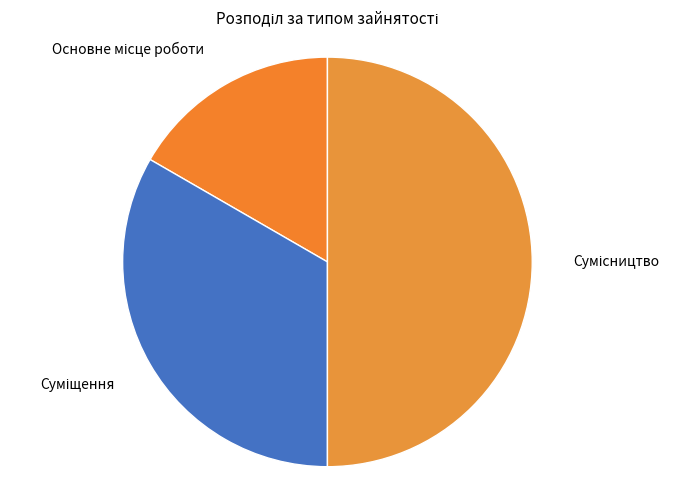

Rank the categories by value from lowest to highest.

Основне місце роботи, Суміщення, Сумісництво